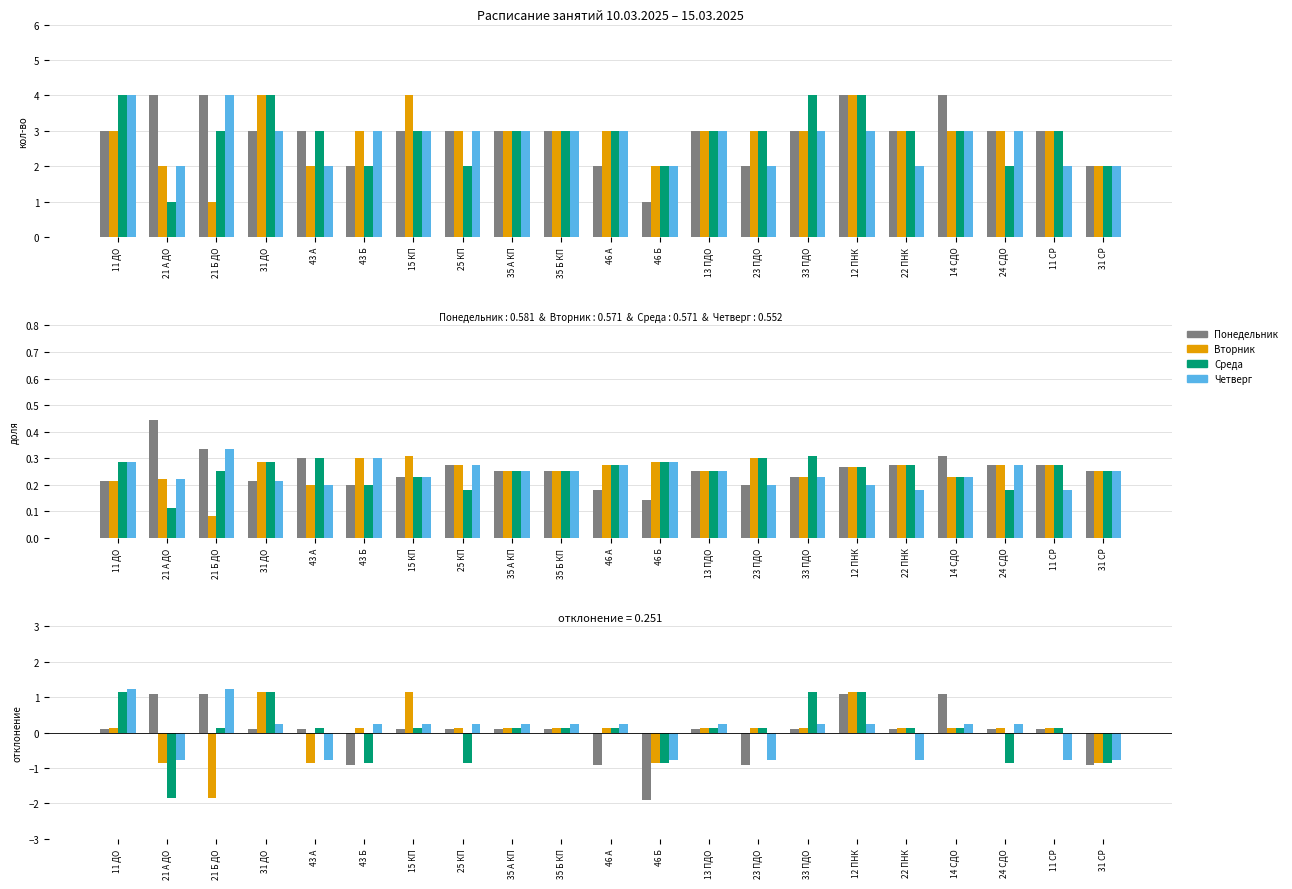

What is the difference between the maximum and minimum values in the Вторник series?

3.0